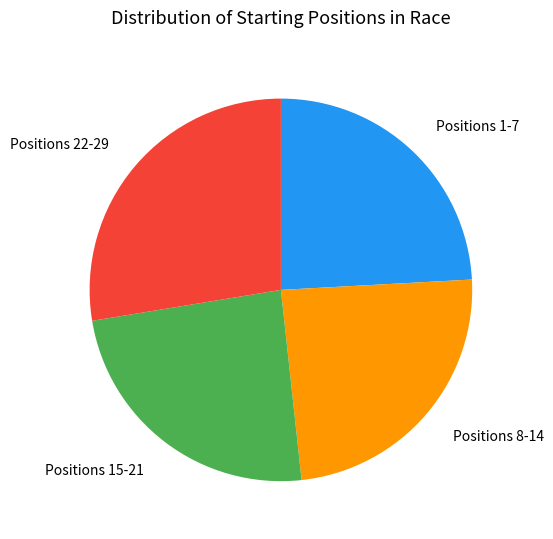

The Positions 22-29 slice represents 28% of the pie. True or false?

True